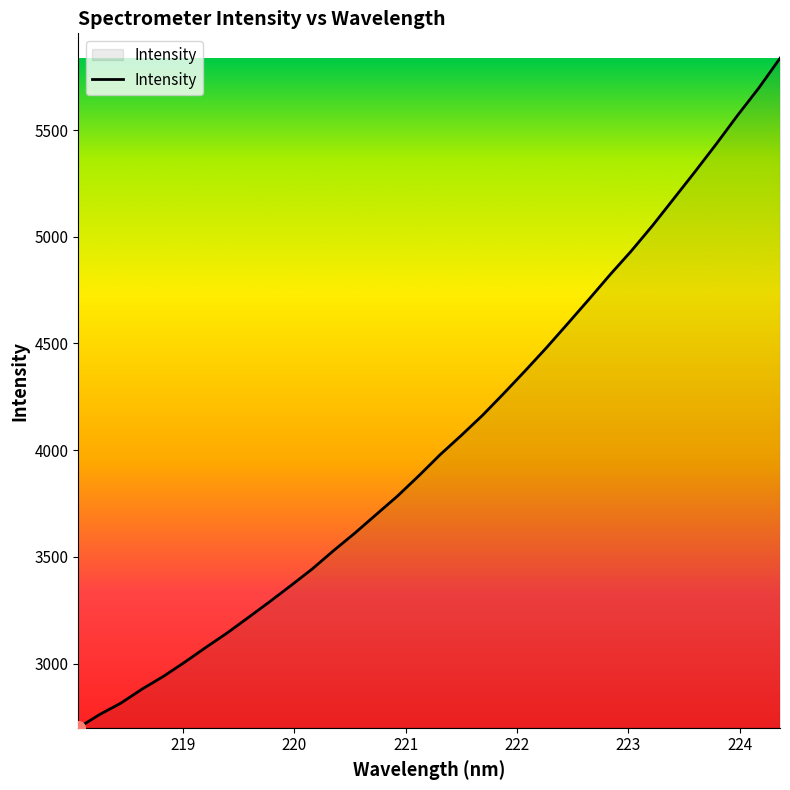

What is the sum of all values?

137602.4